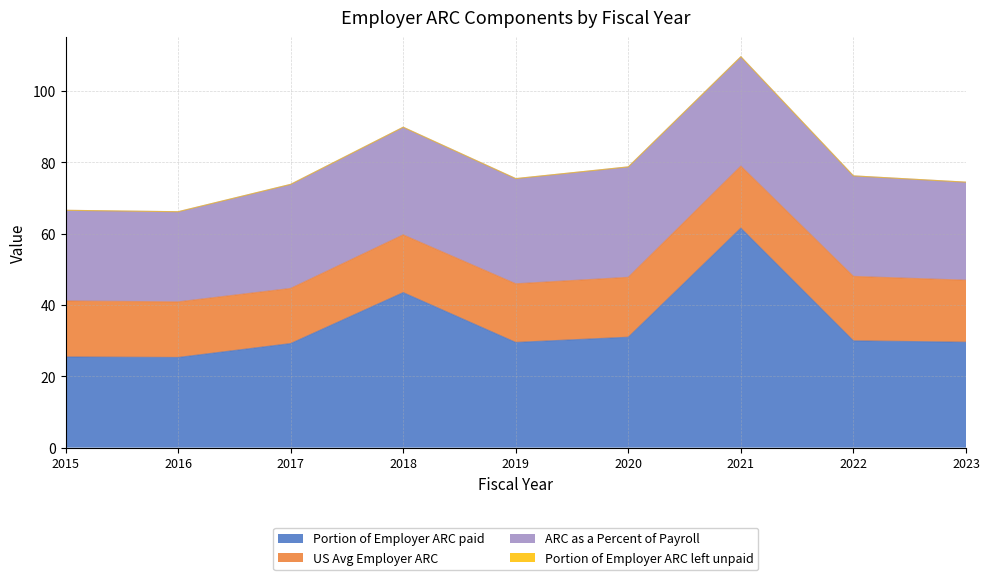

What is the difference between the highest and lowest values at 2020?

31.0